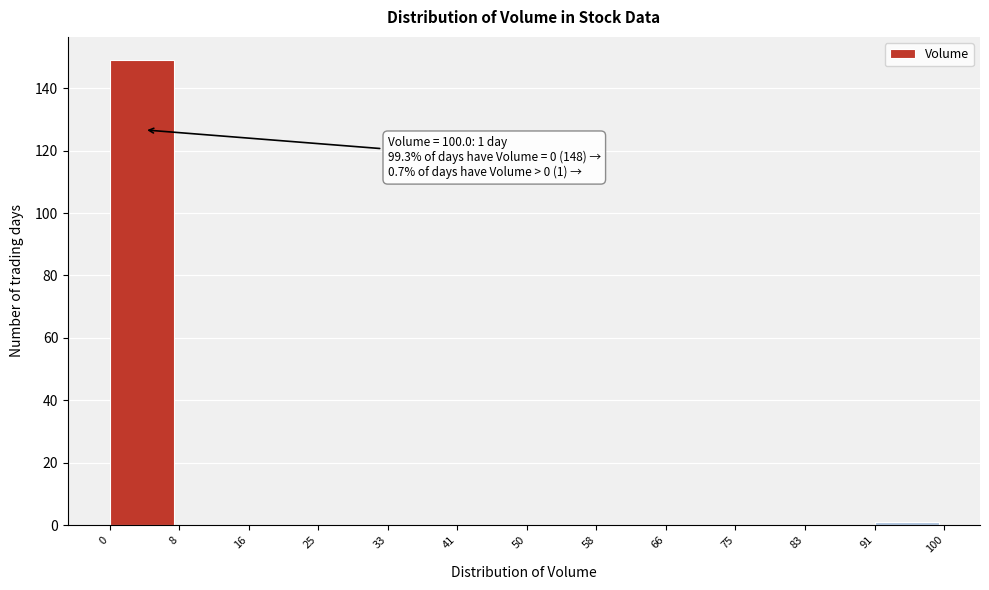

Over which range of the x-axis is the bar tallest?

0 to 8